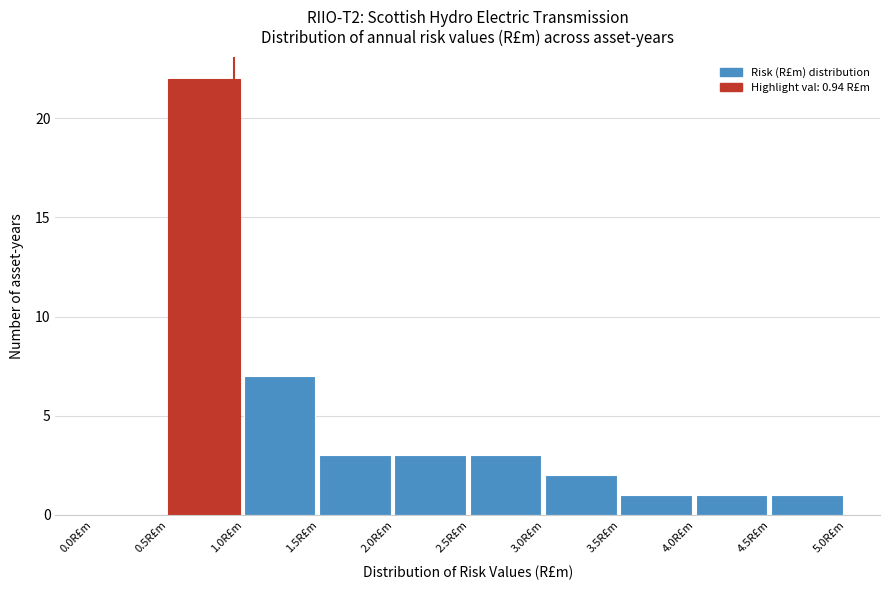

How tall is the bar that spans 1.0 to 1.5 on the x-axis? The values are not printed on the chart, so give them approximately, as read against the axis.

7